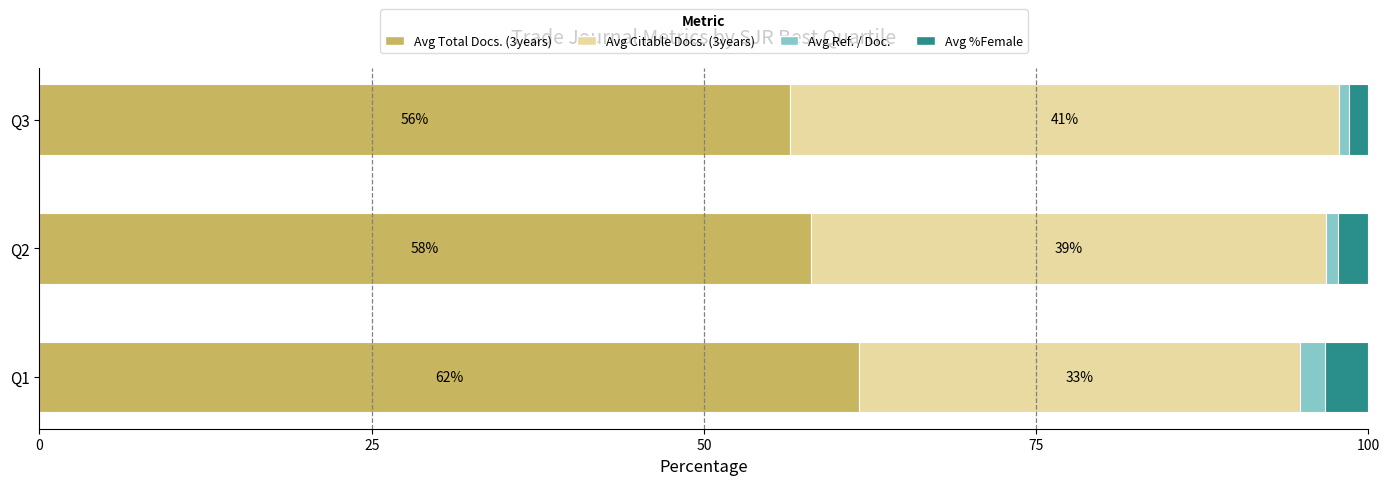

Rank the series by their maximum value, from highest to lowest.

Avg Total Docs. (3years), Avg Citable Docs. (3years), Avg %Female, Avg Ref. / Doc.